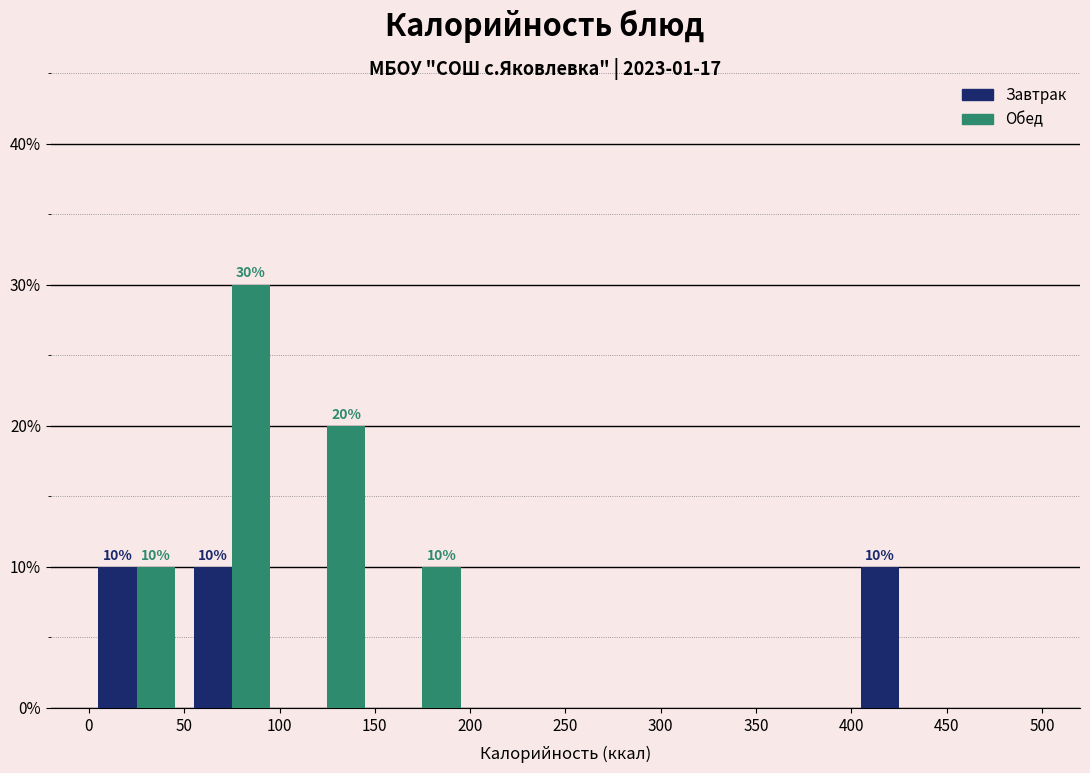

In the Обед series, which range on the x-axis has the tallest bar?

50 to 100